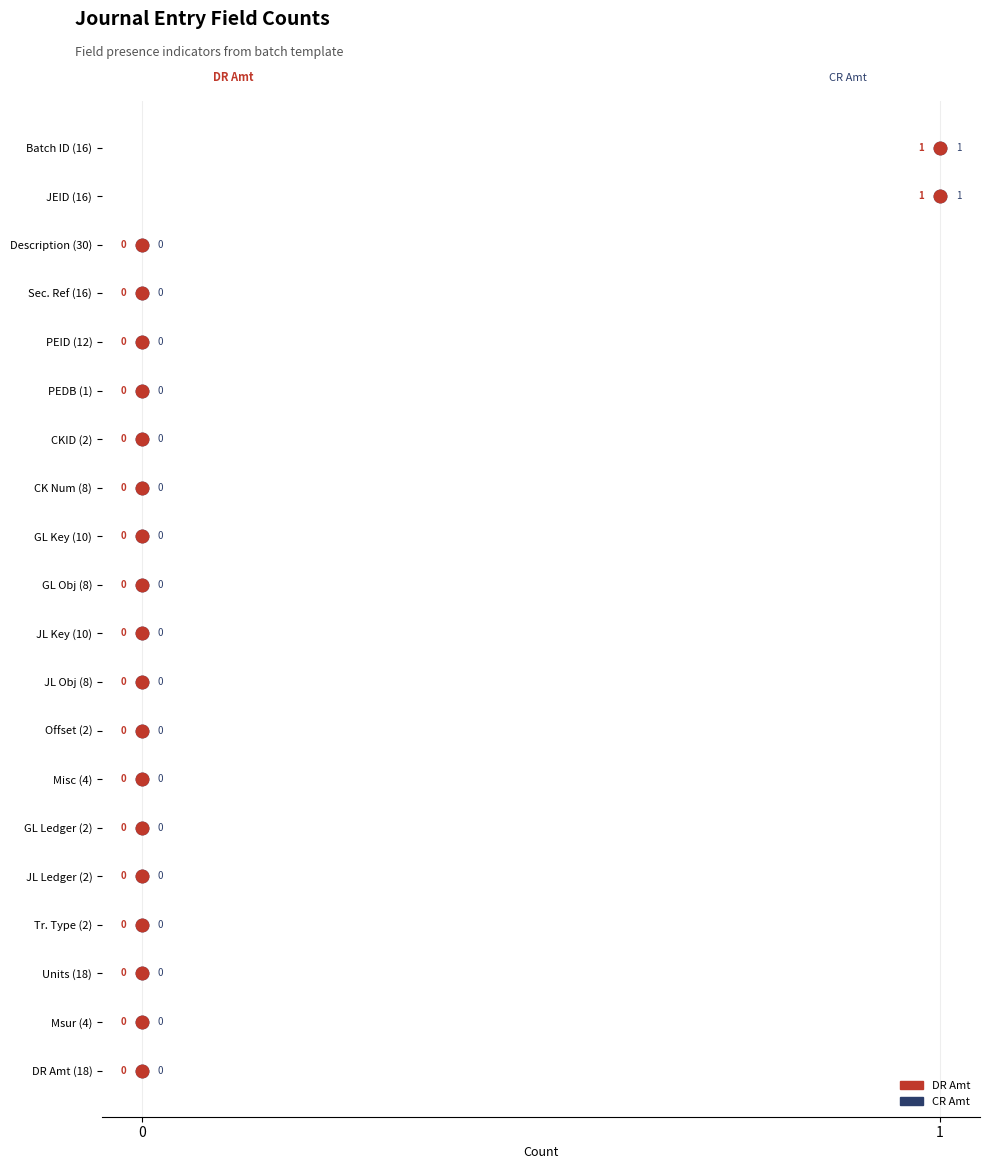

What are all the series names shown in the legend?

CR Amt, DR Amt